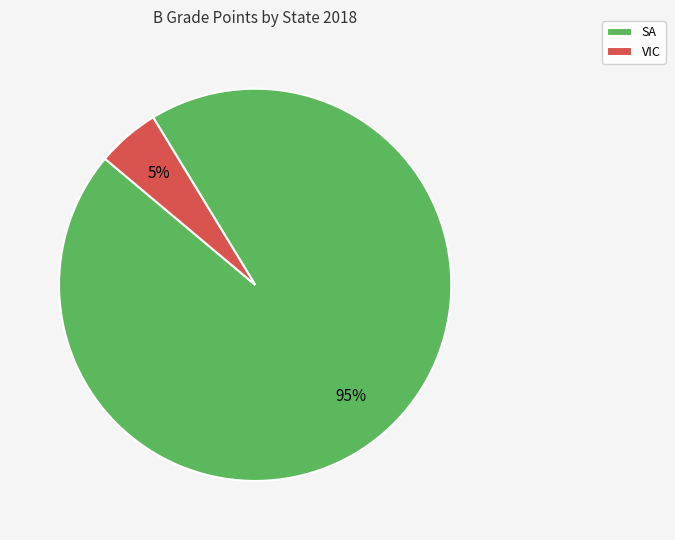

To the nearest percent, what percentage of the pie is VIC?

5%